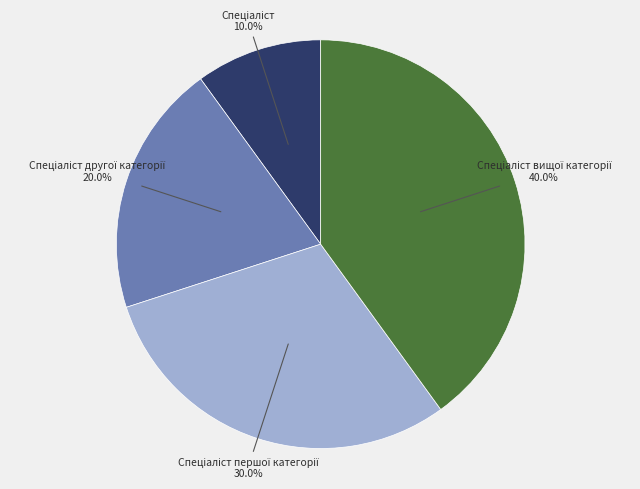

Is there a majority slice in this chart?

No